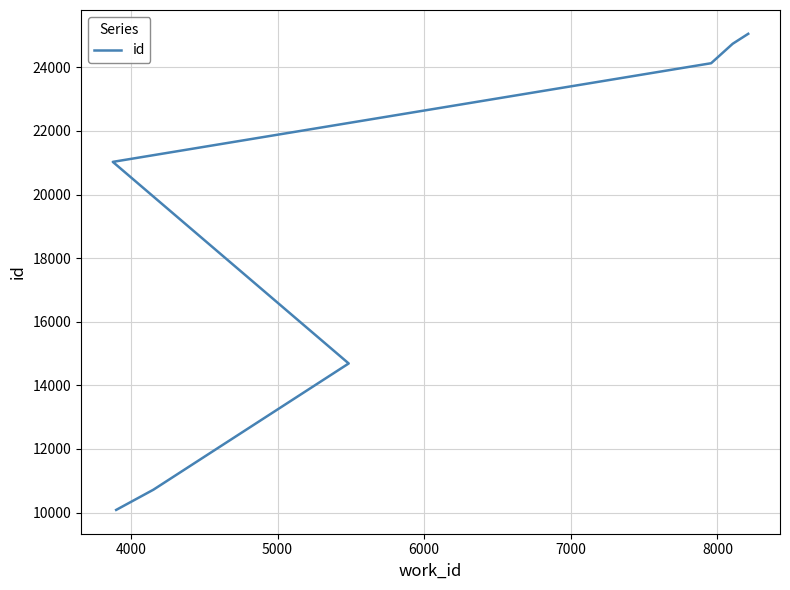

What is the difference between the maximum and second lowest values?

14335